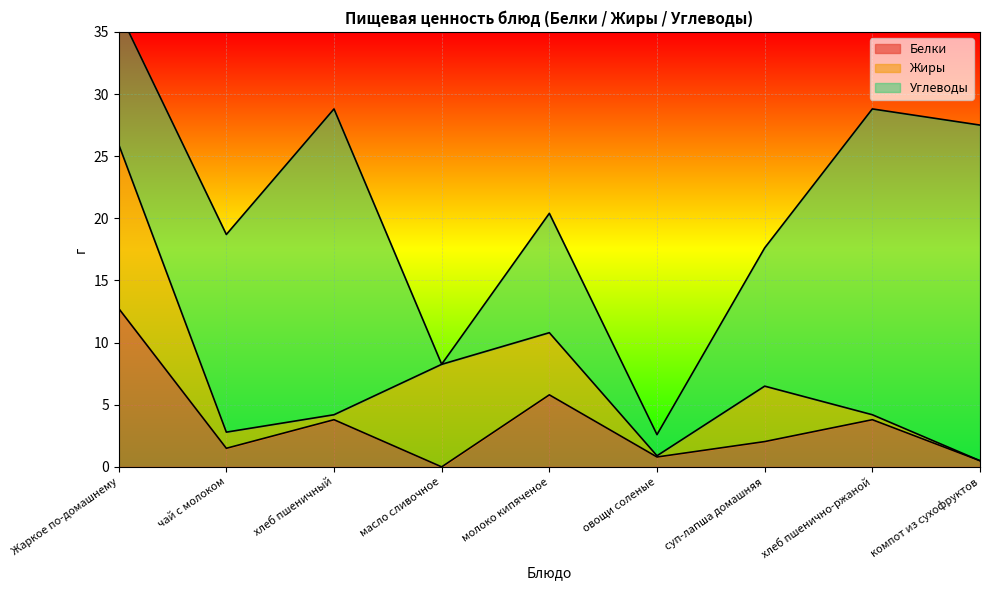

Which series changed the most between Жаркое по-домашнему and масло сливочное?

Белки